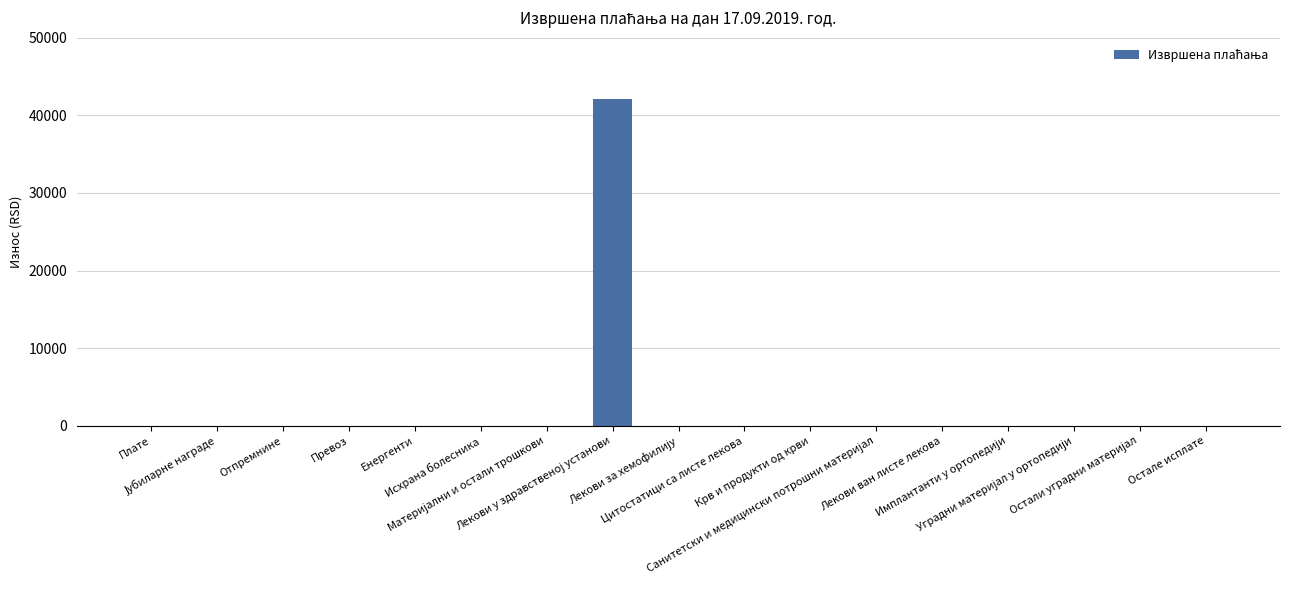

What is the greatest value displayed?

42114.5